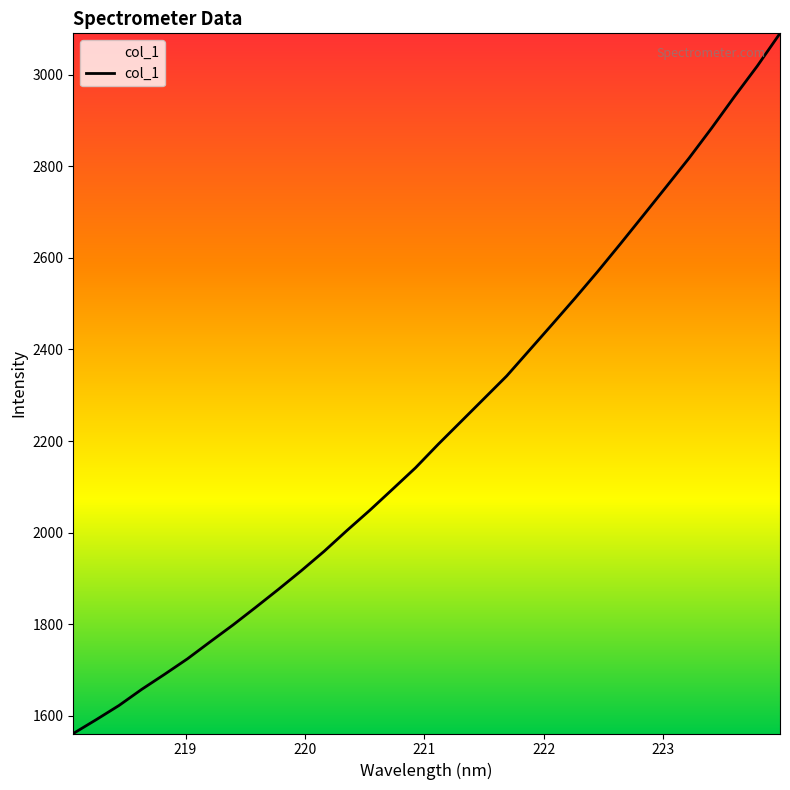

What is the maximum value shown in the chart?

3089.9